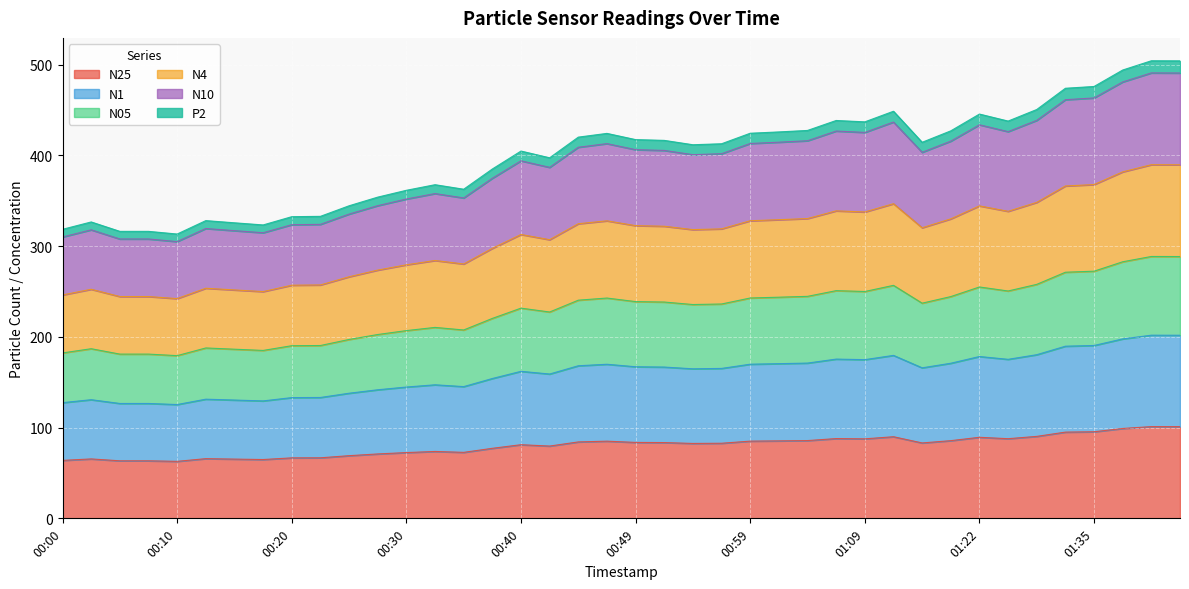

True or false: N4 and P2 cross at least once.

False